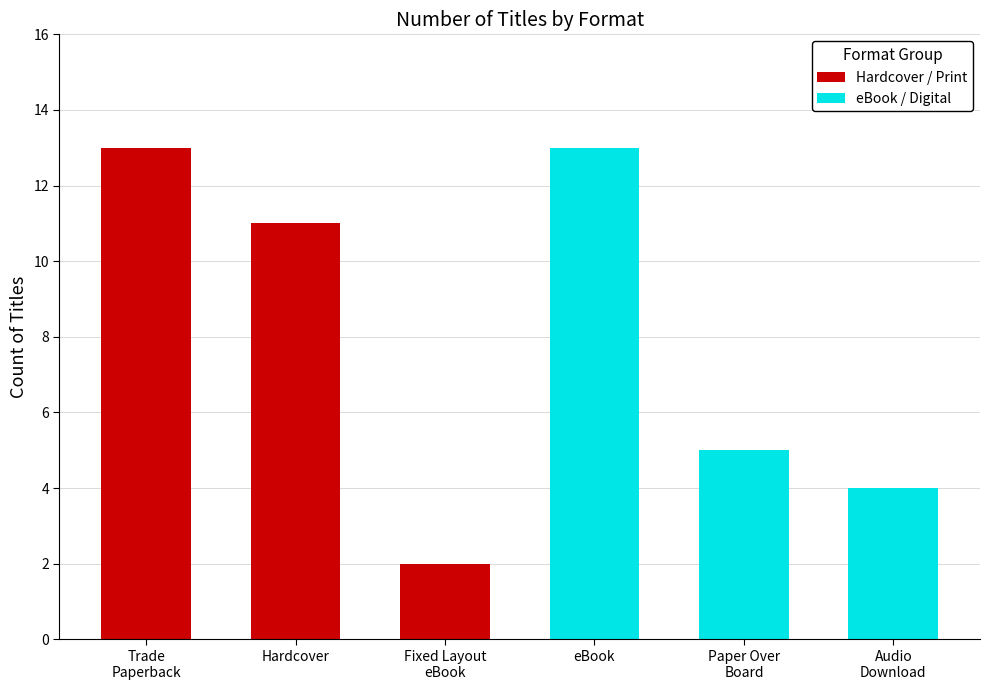

Reading left to right, extract all data points from this chart.

Hardcover / Print: 13	11	2
eBook / Digital: 13	5	4